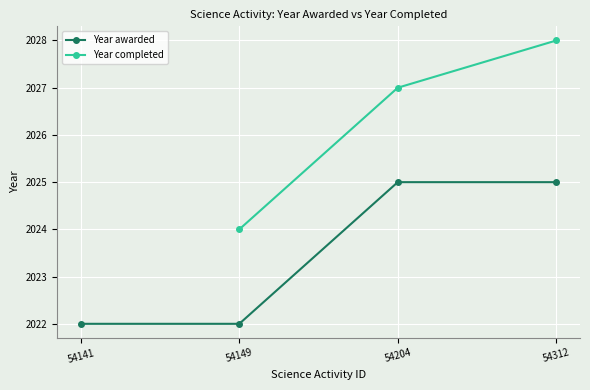

True or false: the data shows 466 at 54149.

False